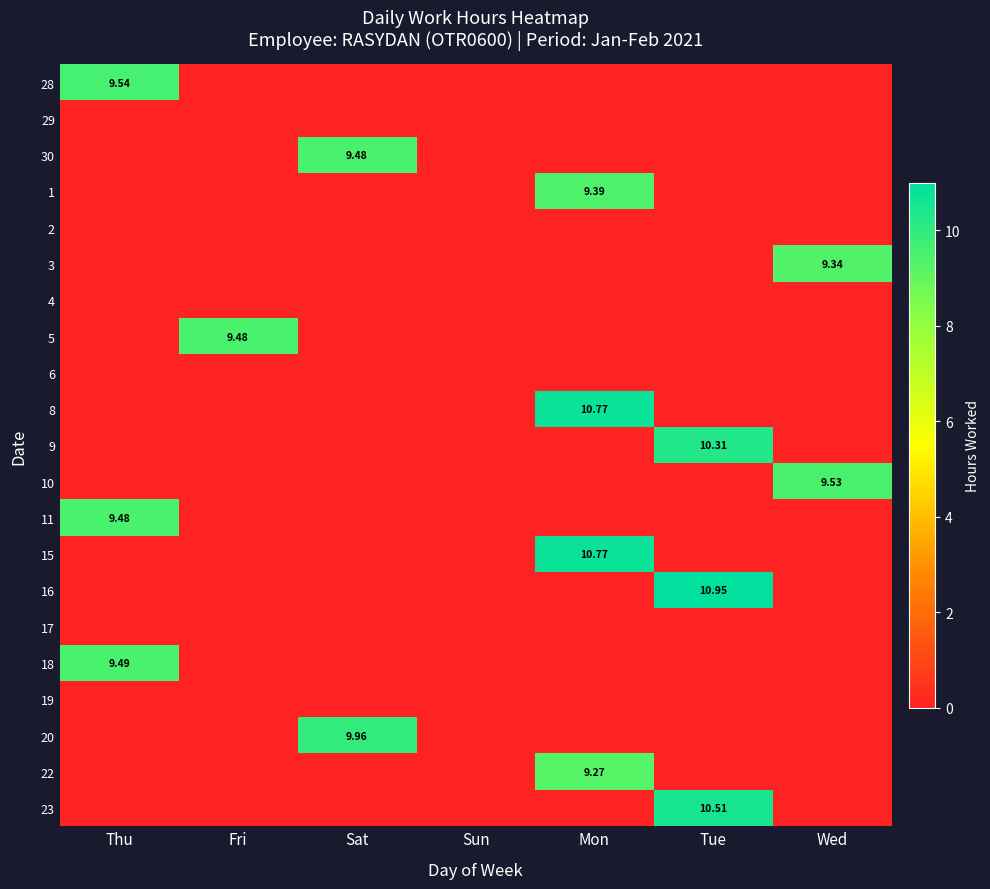

Is it true that 2 equals 0.0 at Sat?

True